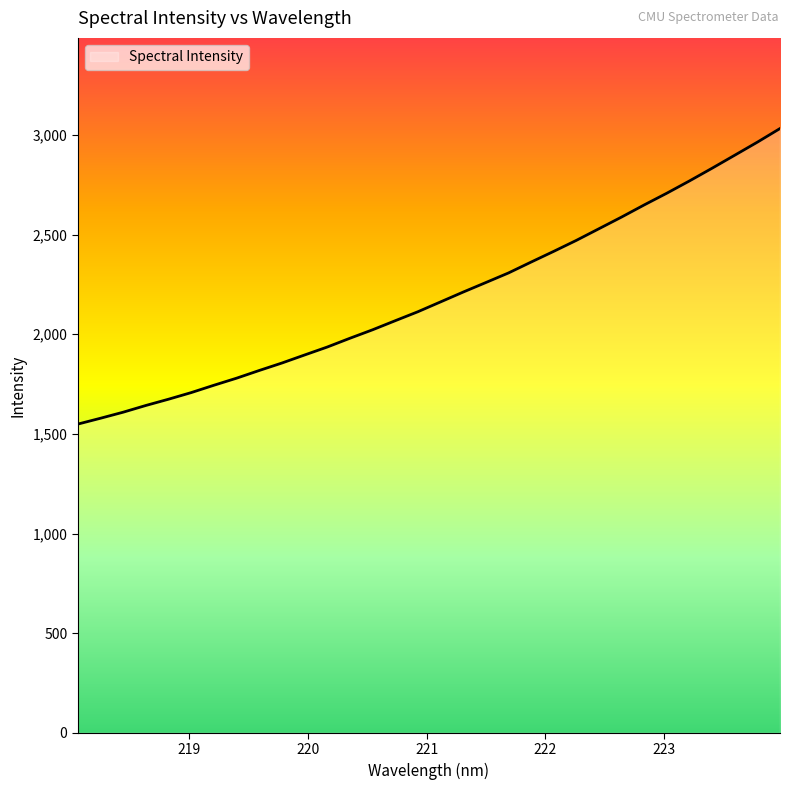

What is the greatest value displayed?

3032.5